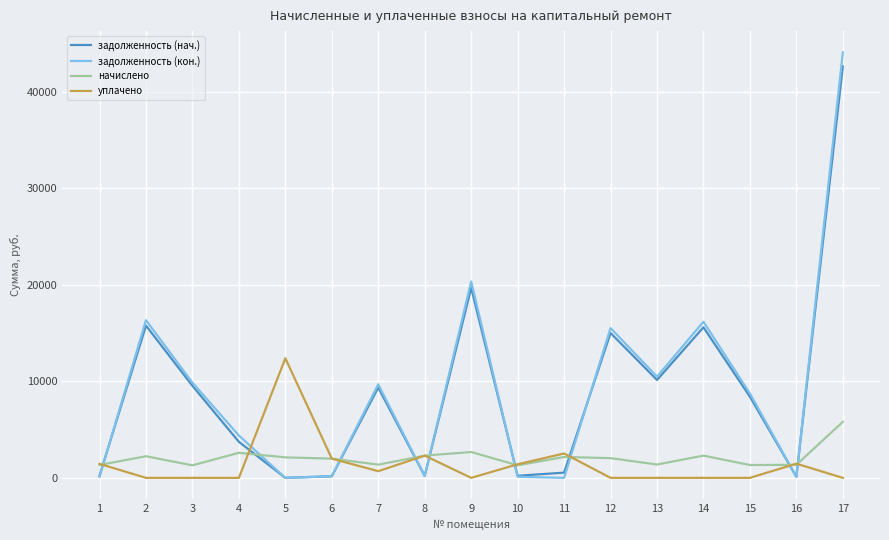

True or false: задолженность (нач.) and уплачено intersect in this chart.

True